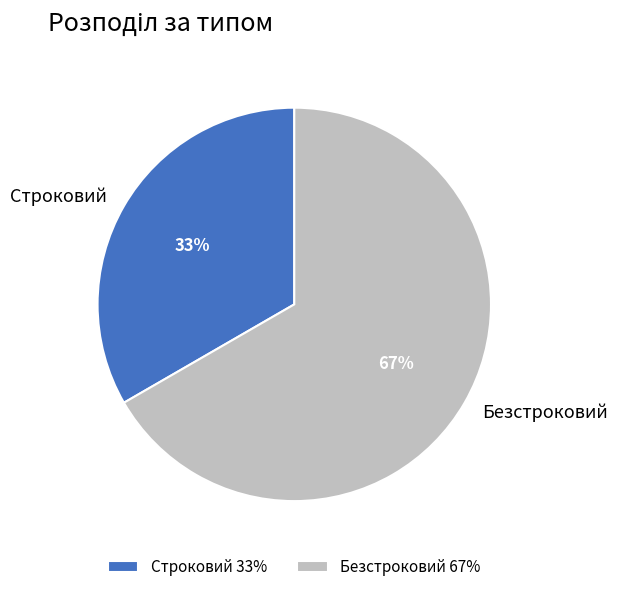

To the nearest percent, what is the combined percentage of Безстроковий and Строковий?

100%